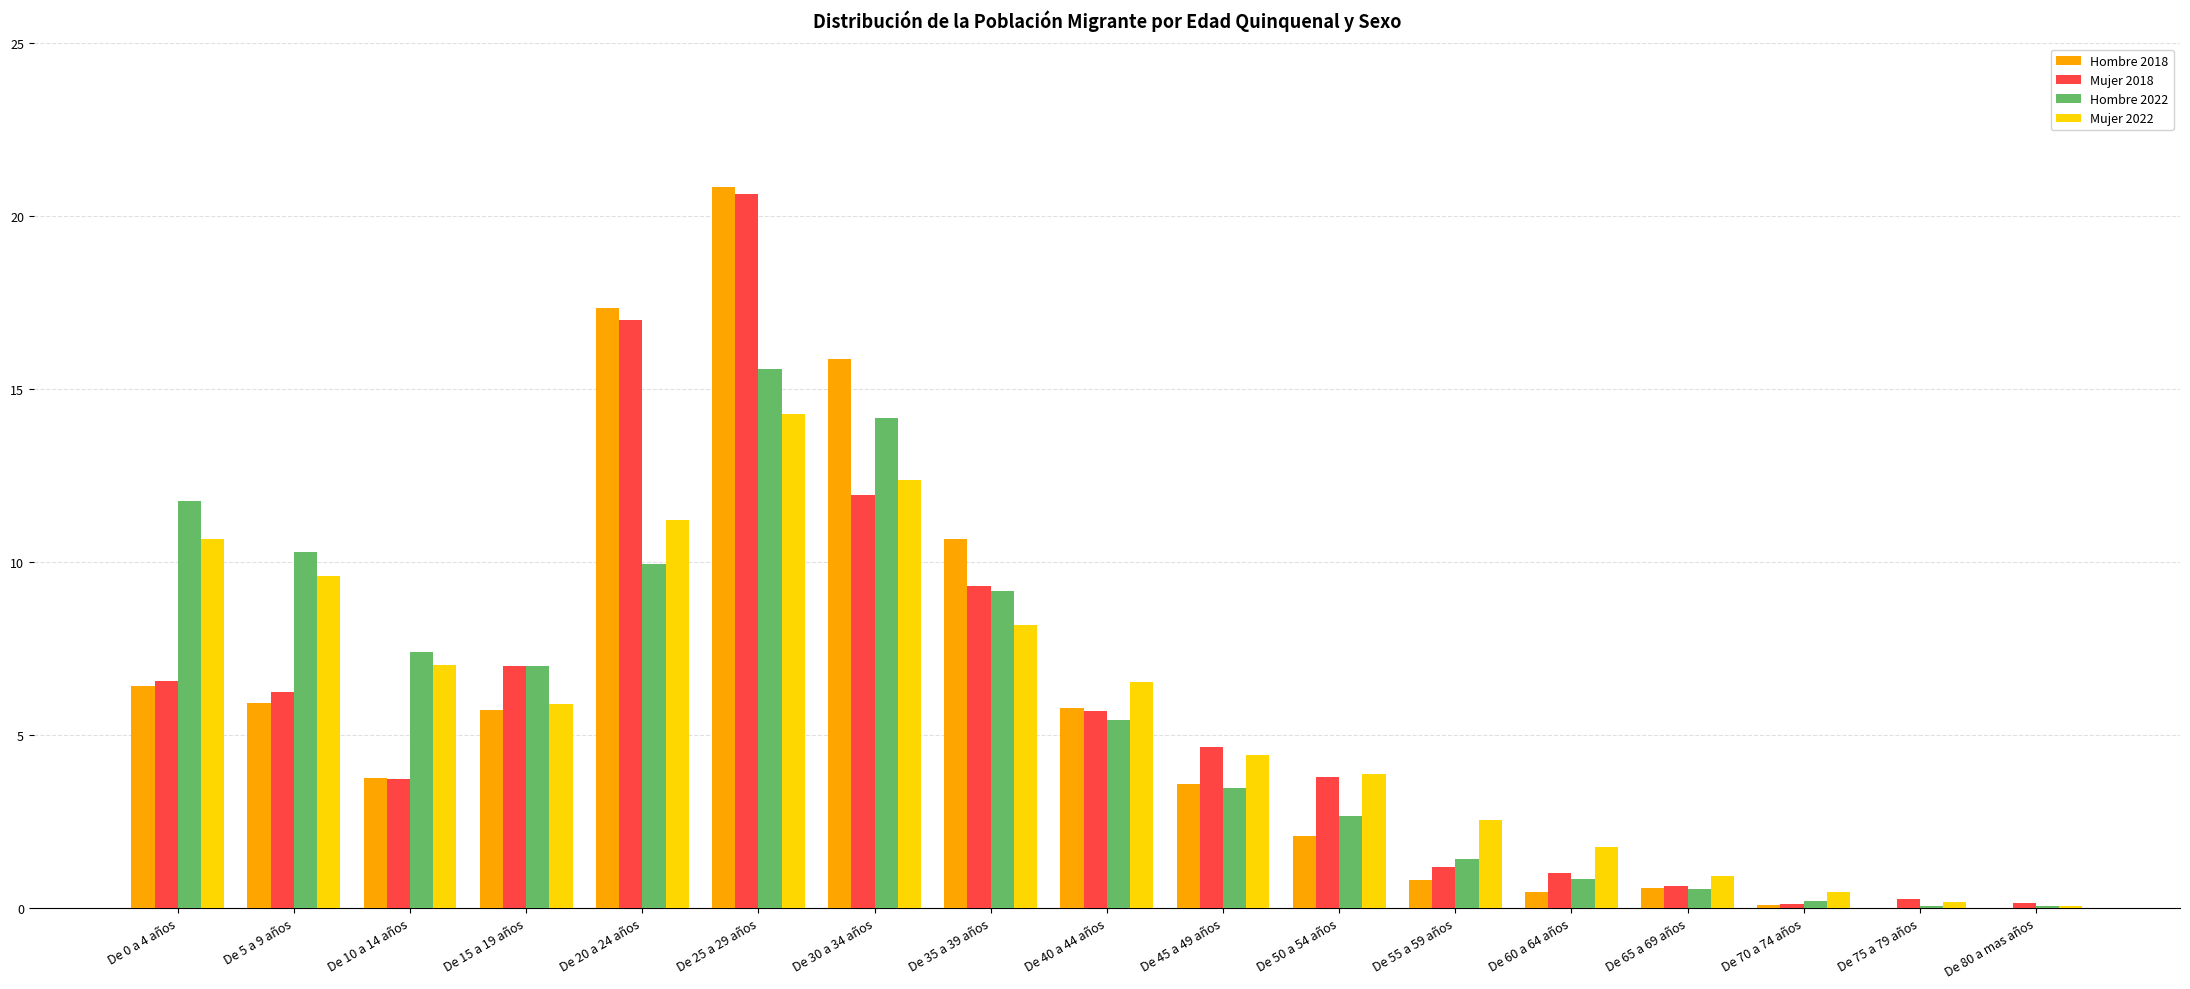

What is the difference between the Hombre 2022 values at De 15 a 19 años and De 25 a 29 años?

8.6